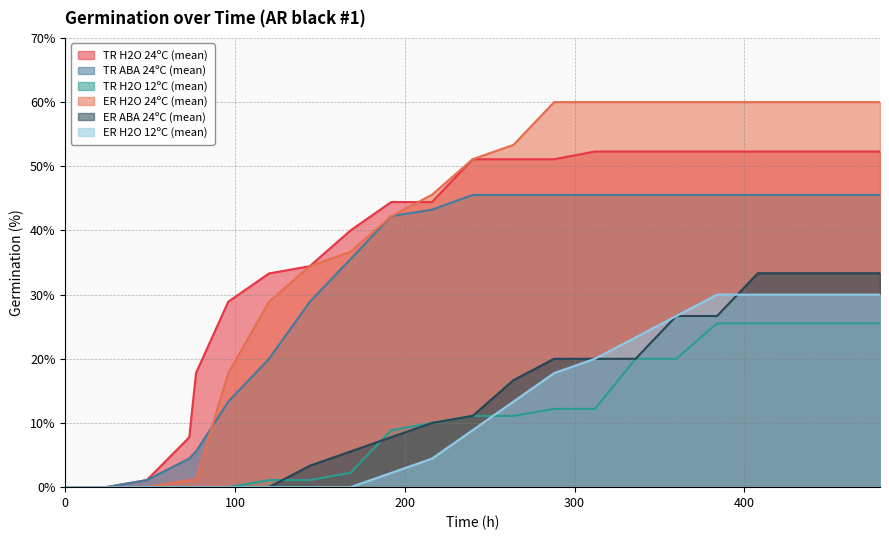

Reading left to right, what are all the values shown in this chart?

TR H2O 24ºC (mean): 0.0	0.0	1.1	7.8	17.8	28.9	33.3	34.4	40.0	44.4	44.4	51.1	51.1	51.1	52.3	52.3	52.3	52.3	52.3	52.3
TR ABA 24ºC (mean): 0.0	0.0	1.1	4.5	5.6	13.3	20.0	28.9	35.5	42.2	43.2	45.5	45.5	45.5	45.5	45.5	45.5	45.5	45.5	45.5
TR H2O 12ºC (mean): 0.0	0.0	0.0	0.0	0.0	0.0	1.1	1.1	2.2	8.9	10.0	11.1	11.1	12.2	12.2	20.0	20.0	25.5	25.5	25.5
ER H2O 24ºC (mean): 0.0	0.0	0.0	1.1	1.1	17.8	28.9	34.4	36.7	42.2	45.6	51.1	53.3	60.0	60.0	60.0	60.0	60.0	60.0	60.0
ER ABA 24ºC (mean): 0.0	0.0	0.0	0.0	0.0	0.0	0.0	3.3	5.6	7.8	10.0	11.1	16.7	20.0	20.0	20.0	26.7	26.7	33.3	33.3
ER H2O 12ºC (mean): 0.0	0.0	0.0	0.0	0.0	0.0	0.0	0.0	0.0	2.2	4.4	8.9	13.3	17.8	20.0	23.3	26.7	30.0	30.0	30.0